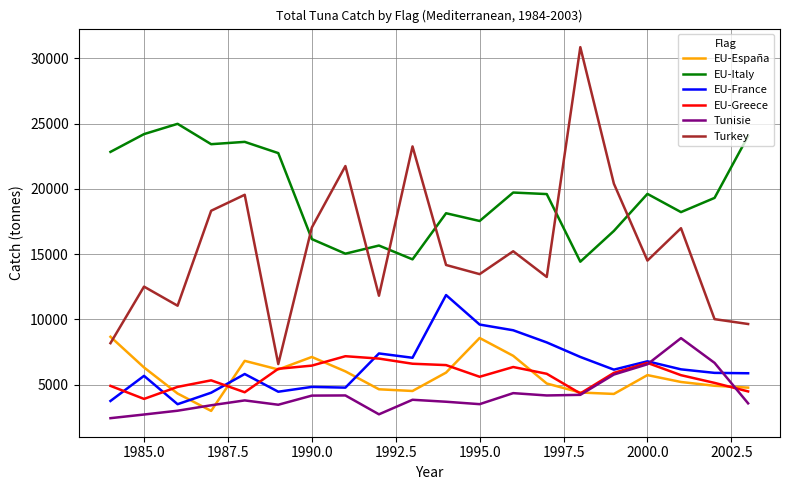

Which series has the largest total across all categories?

EU-Italy